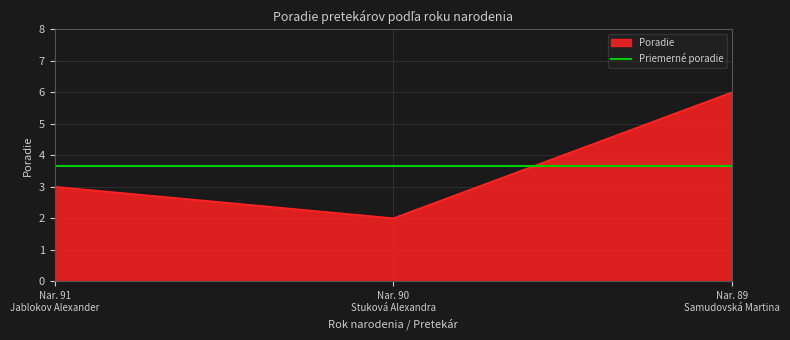

List the series in order of their peak value, lowest first.

Priemerné poradie, Poradie